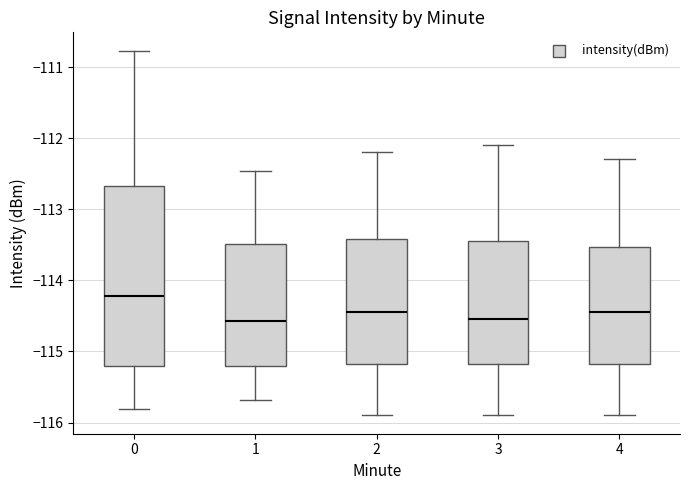

Reading left to right, transcribe this box plot: for each box, give where its median line is, the range the box spans, and where its two whiskers end, as read against the y-axis. The values are not printed on the chart, so give them approximately, as read against the axis.

0: median -114.2, box -115.2 to -112.7, whiskers -115.8 to -110.8
1: median -114.6, box -115.2 to -113.5, whiskers -115.7 to -112.5
2: median -114.4, box -115.2 to -113.4, whiskers -115.9 to -112.2
3: median -114.5, box -115.2 to -113.4, whiskers -115.9 to -112.1
4: median -114.4, box -115.2 to -113.5, whiskers -115.9 to -112.3